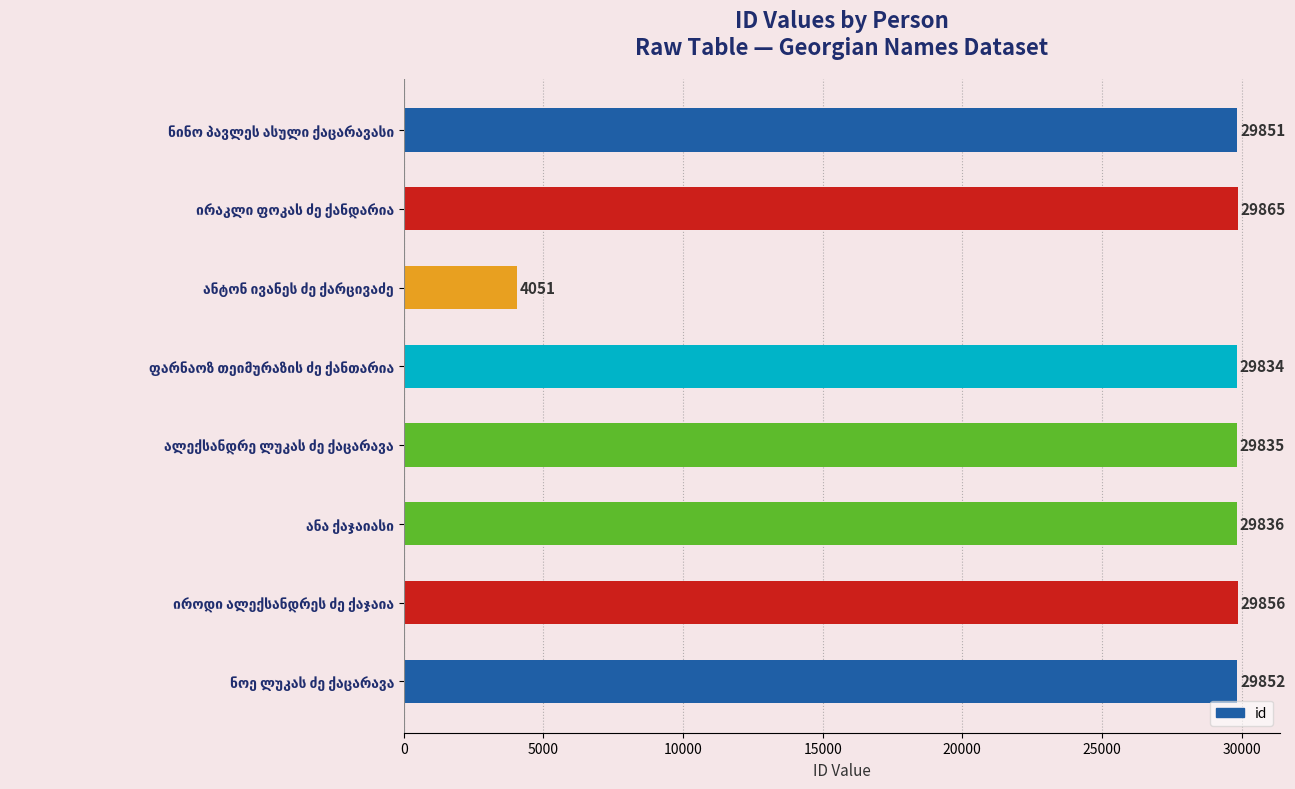

Reading bottom to top, transcribe all the data shown in this chart.

29852	29856	29836	29835	29834	4051	29865	29851